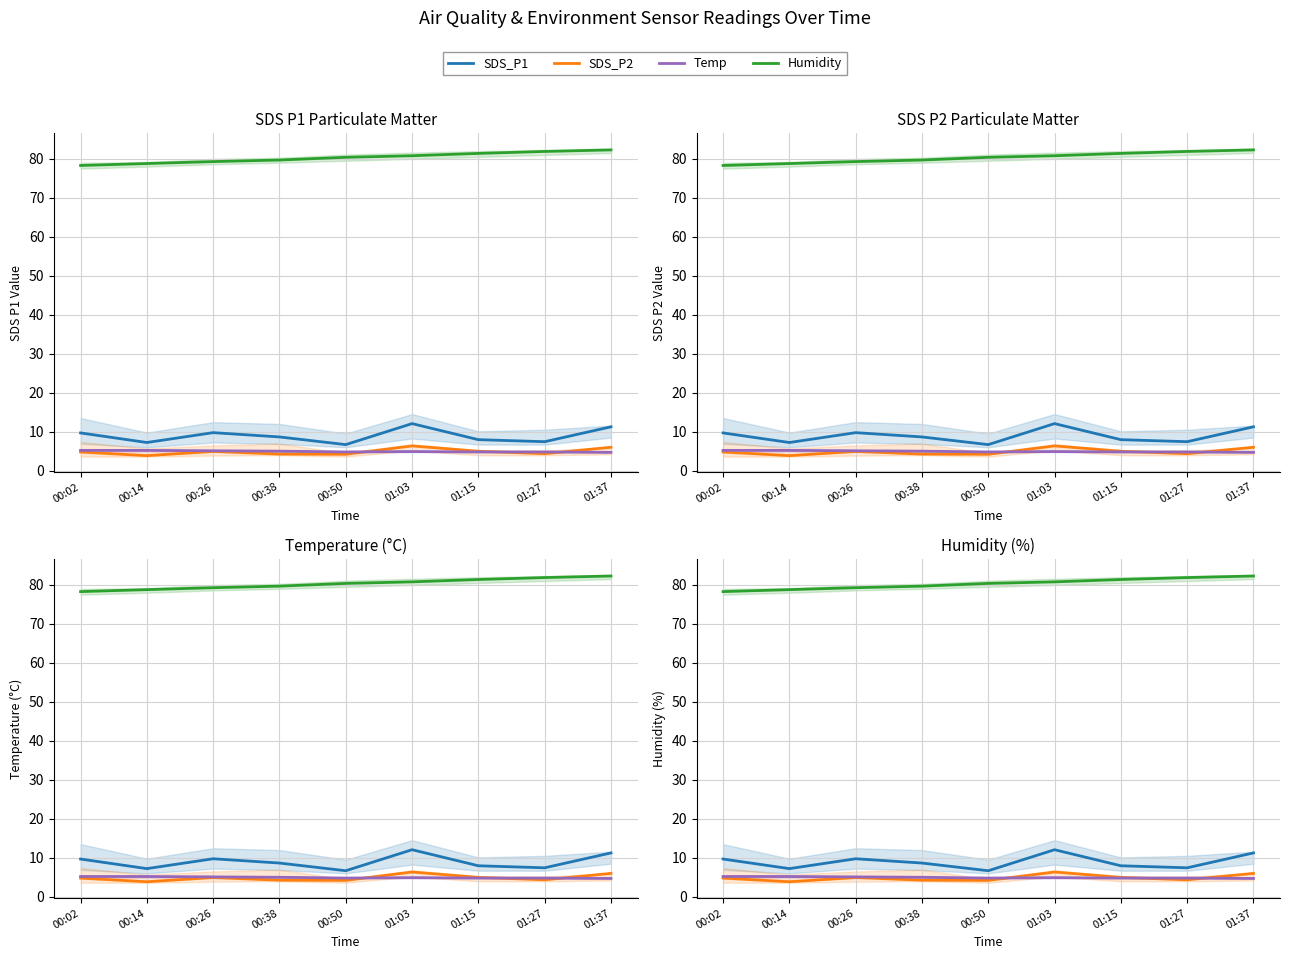

The Humidity series shows 79.3 at 00:26. True or false?

True